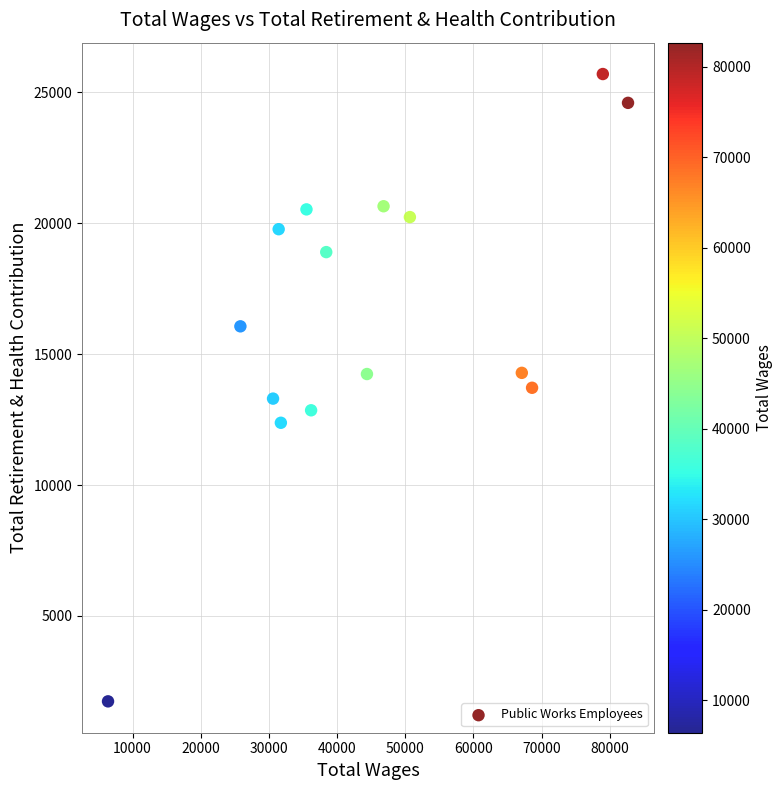

What is the range of X values (max minus min)?

76281